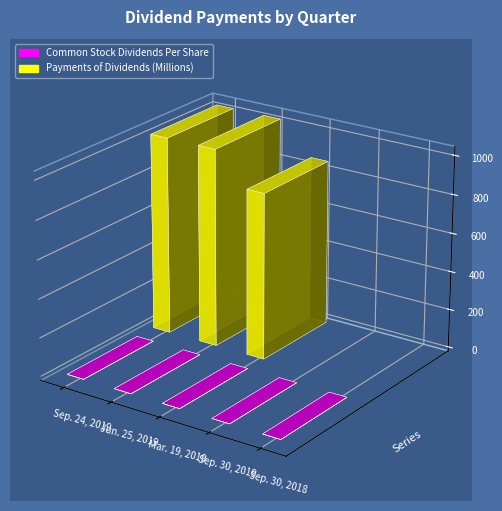

Rank the categories by Payments of Dividends (Millions) value from lowest to highest.

Sep. 30, 2019, Sep. 30, 2018, Mar. 19, 2019, Sep. 24, 2019, Jun. 25, 2019